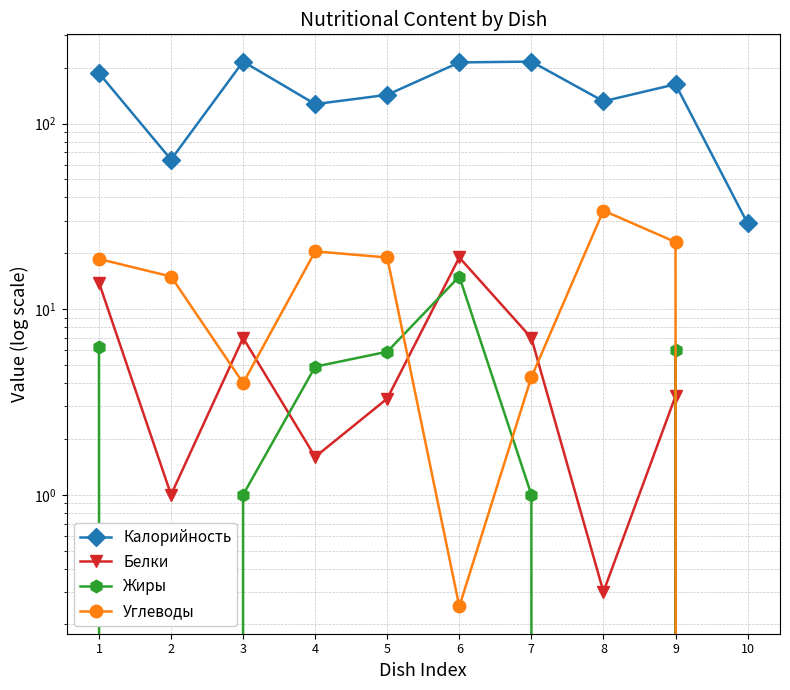

Which series has the widest spread of values?

Калорийность